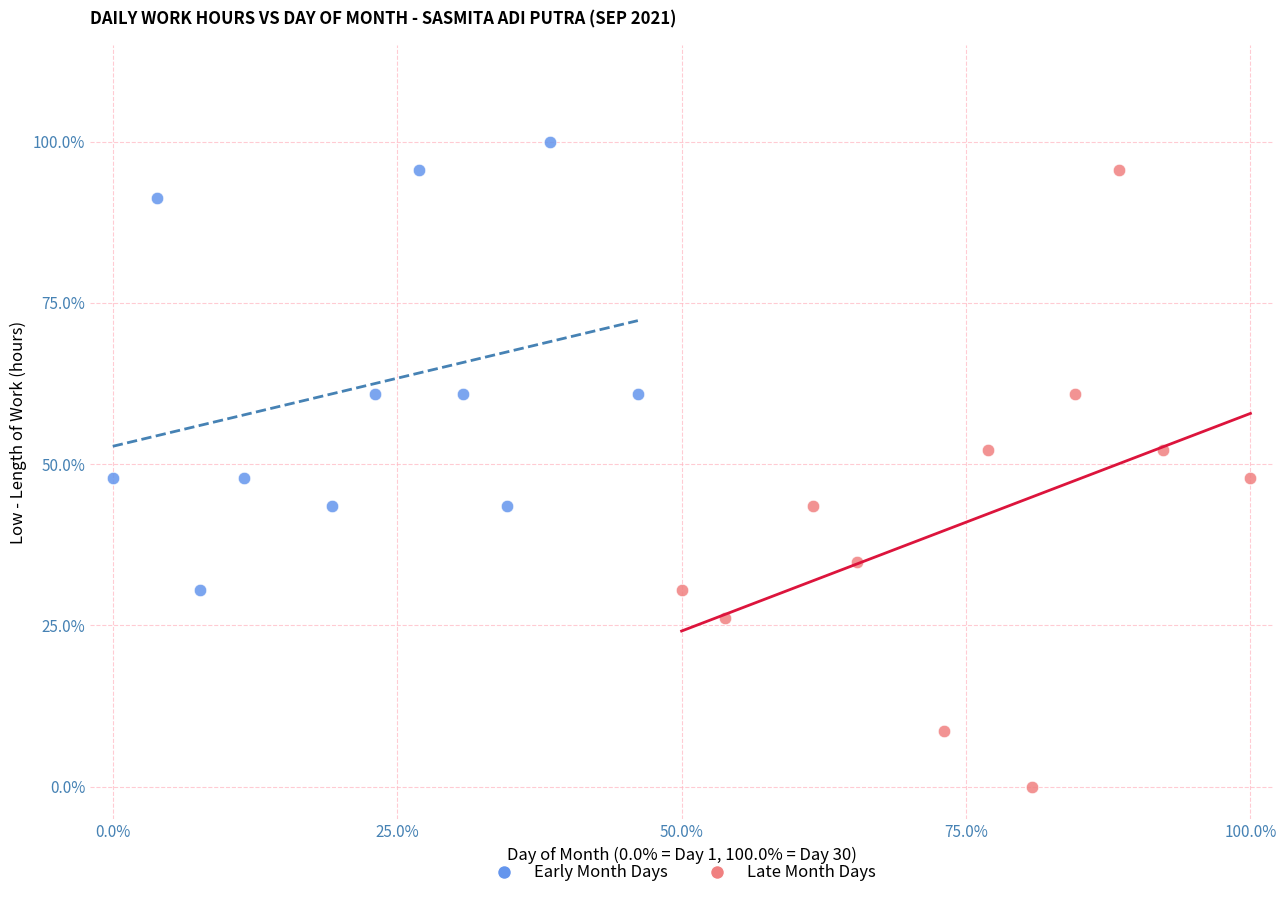

Which series has the widest spread of Y values?

Late Month Days